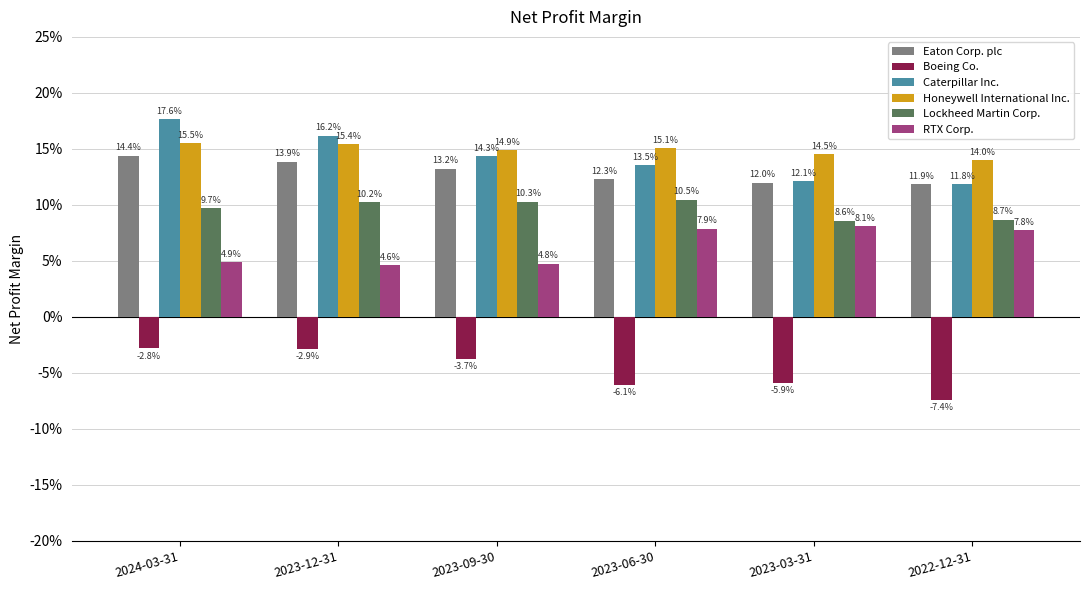

Is it true that Eaton Corp. plc equals 0.0 at 2023-12-31?

False